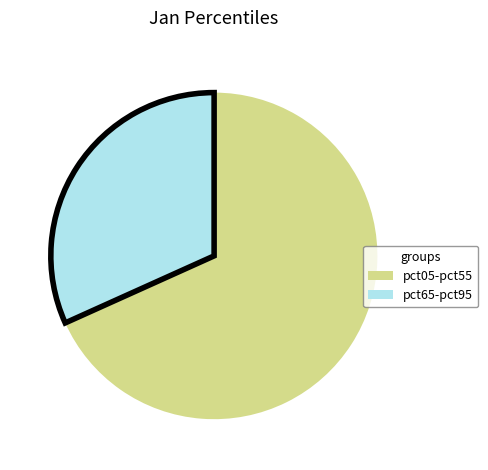

How many segments does this pie chart have?

2